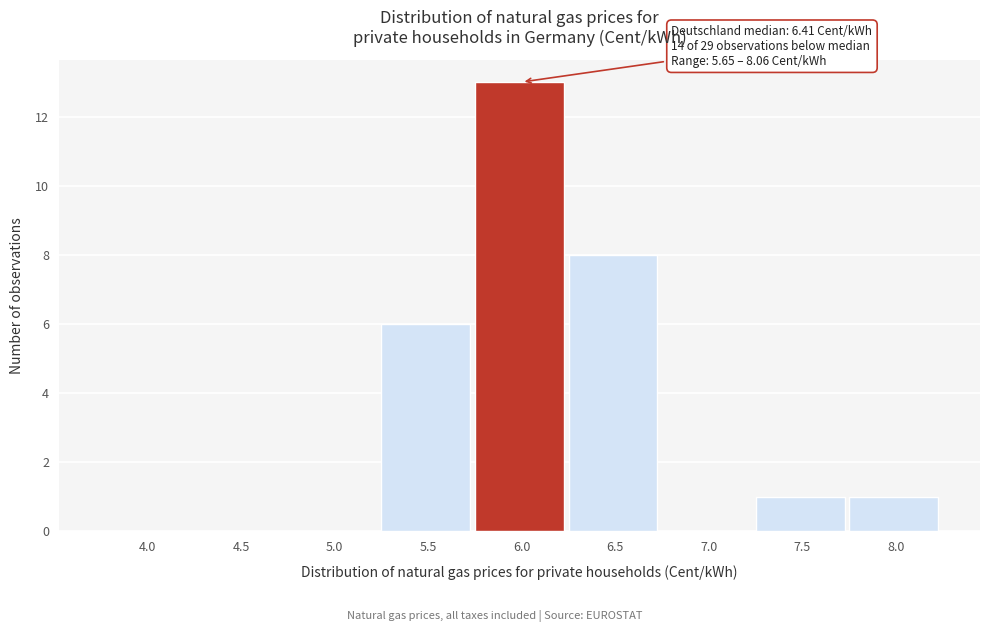

Reading right to left, extract all data points from this chart.

8.0=1	7.5=1	7.0=0	6.5=8	6.0=13	5.5=6	5.0=0	4.5=0	4.0=0